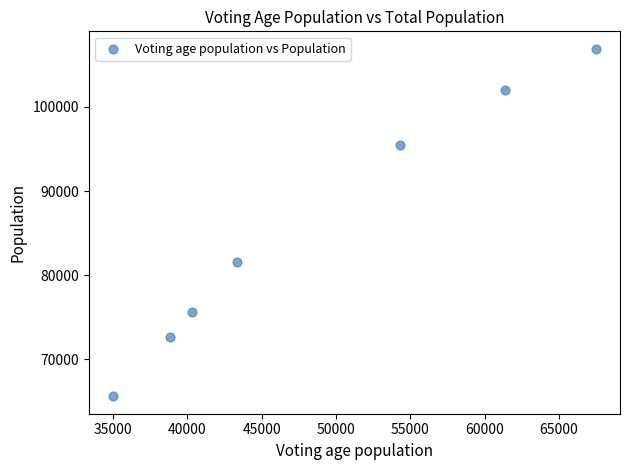

What Y value in the scatter plot is closest to 86256?

81528